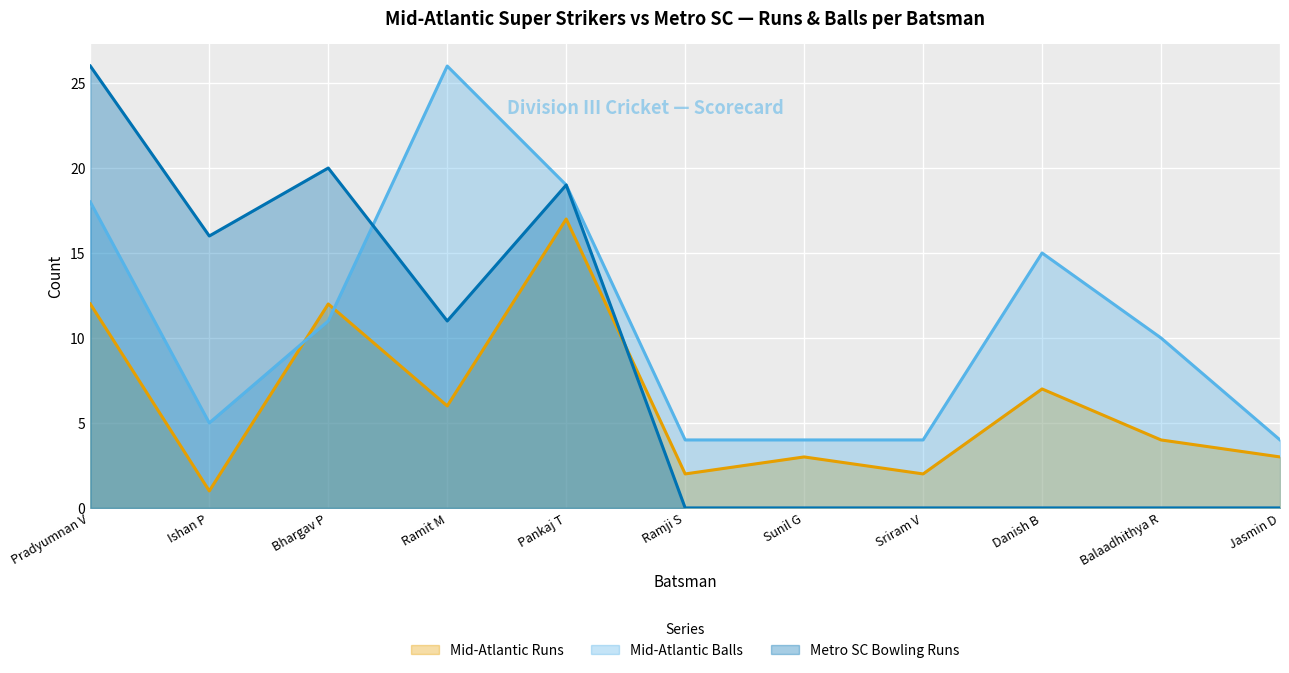

Which series has the largest range (max minus min)?

Metro SC Bowling Runs